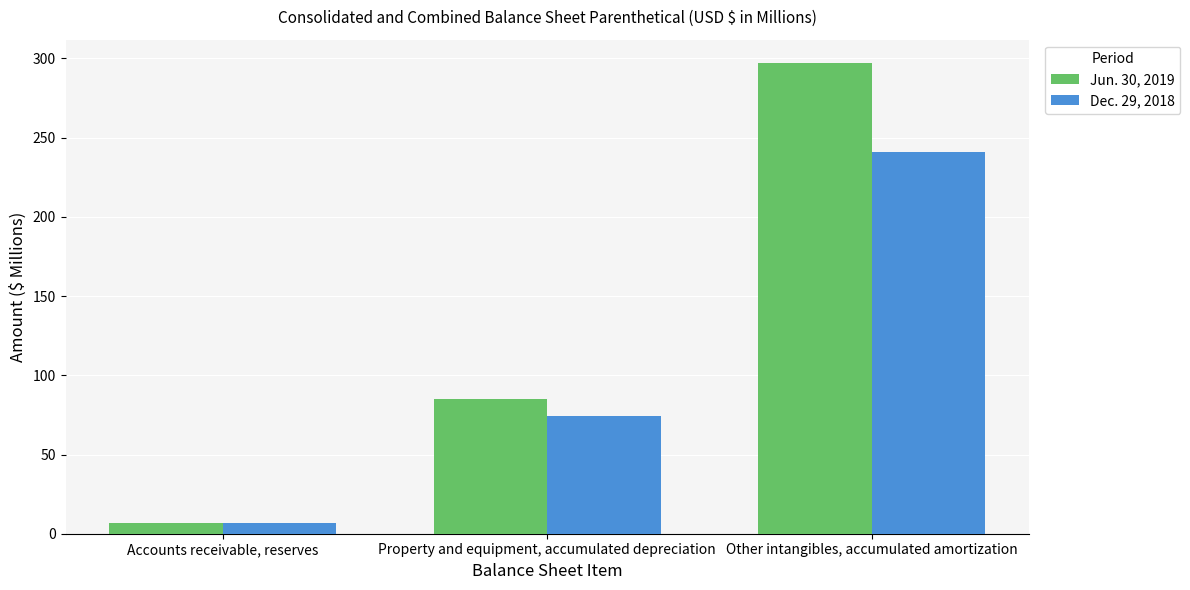

How many data points in Jun. 30, 2019 are less than 85?

1